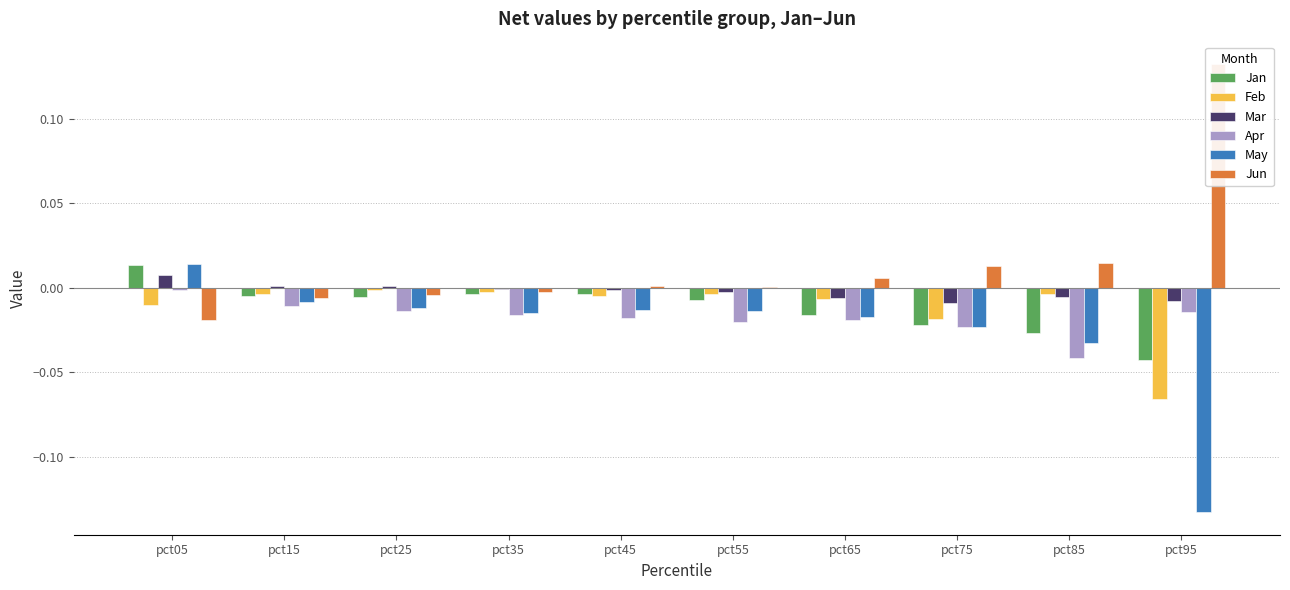

Reading left to right, what are all the values shown in this chart?

Jan: 0.0	-0.0	-0.0	-0.0	-0.0	-0.0	-0.0	-0.0	-0.0	-0.0
Feb: -0.0	-0.0	-0.0	-0.0	-0.0	-0.0	-0.0	-0.0	-0.0	-0.1
Mar: 0.0	0.0	0.0	-0.0	-0.0	-0.0	-0.0	-0.0	-0.0	-0.0
Apr: -0.0	-0.0	-0.0	-0.0	-0.0	-0.0	-0.0	-0.0	-0.0	-0.0
May: 0.0	-0.0	-0.0	-0.0	-0.0	-0.0	-0.0	-0.0	-0.0	-0.1
Jun: -0.0	-0.0	-0.0	-0.0	0.0	0.0	0.0	0.0	0.0	0.1